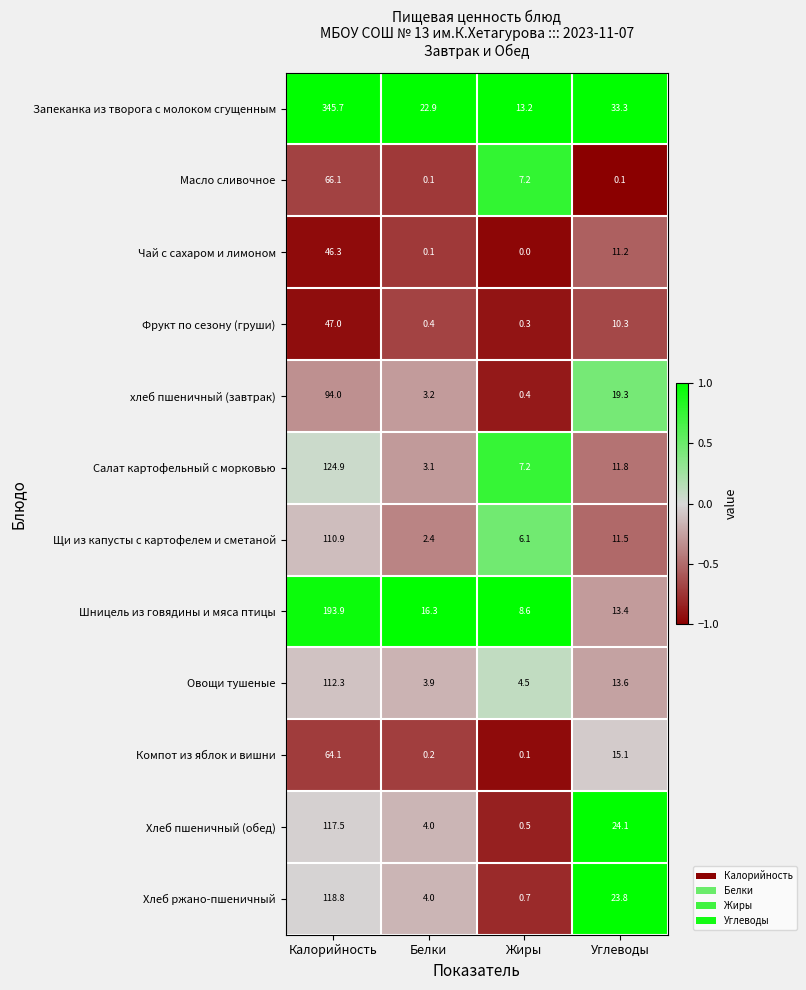

Is it true that Запеканка из творога с молоком сгущенным equals 10.3 at Белки?

False